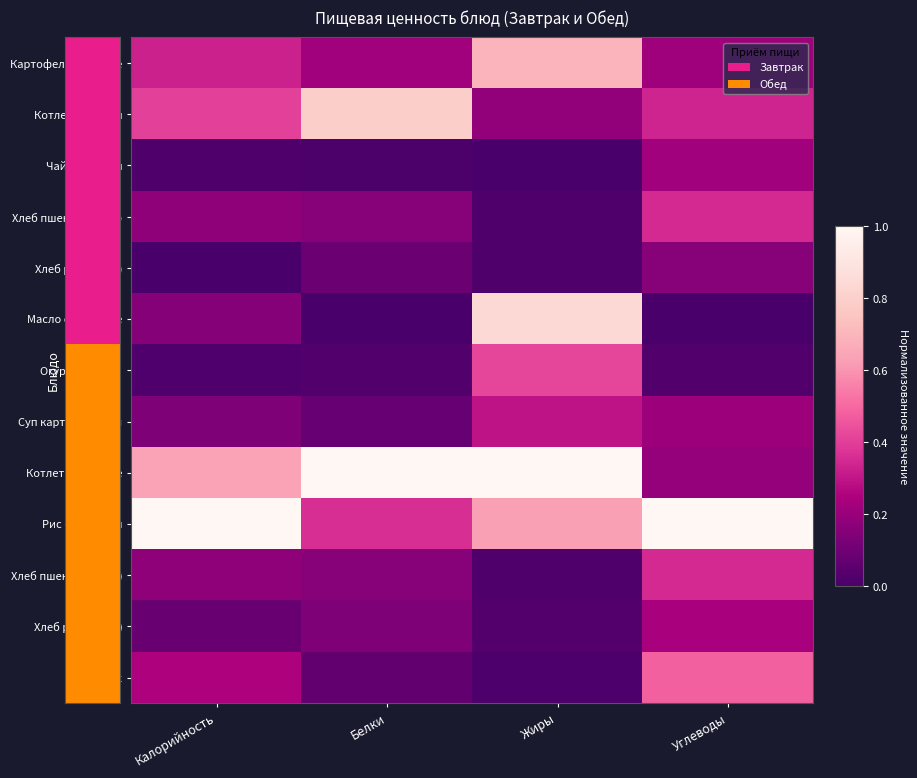

Reading left to right, what are all the values shown in this chart?

Картофельное пюре: Калорийность=0.3	Белки=0.2	Жиры=0.7	Углеводы=0.2
Котлета рыбная: Калорийность=0.4	Белки=0.8	Жиры=0.2	Углеводы=0.3
Чай с сахаром: Калорийность=0.0	Белки=0.0	Жиры=0.0	Углеводы=0.2
Хлеб пшеничный (З): Калорийность=0.2	Белки=0.2	Жиры=0.0	Углеводы=0.4
Хлеб ржаной (З): Калорийность=0.0	Белки=0.1	Жиры=0.0	Углеводы=0.2
Масло сливочное: Калорийность=0.2	Белки=0.0	Жиры=0.8	Углеводы=0.0
Огурец свежий: Калорийность=0.0	Белки=0.0	Жиры=0.4	Углеводы=0.0
Суп картофельный: Калорийность=0.1	Белки=0.1	Жиры=0.3	Углеводы=0.2
Котлеты куриные: Калорийность=0.6	Белки=1.0	Жиры=1.0	Углеводы=0.2
Рис с овощами: Калорийность=1.0	Белки=0.4	Жиры=0.6	Углеводы=1.0
Хлеб пшеничный (О): Калорийность=0.2	Белки=0.2	Жиры=0.0	Углеводы=0.4
Хлеб ржаной (О): Калорийность=0.1	Белки=0.1	Жиры=0.0	Углеводы=0.2
Сок: Калорийность=0.3	Белки=0.1	Жиры=0.0	Углеводы=0.5